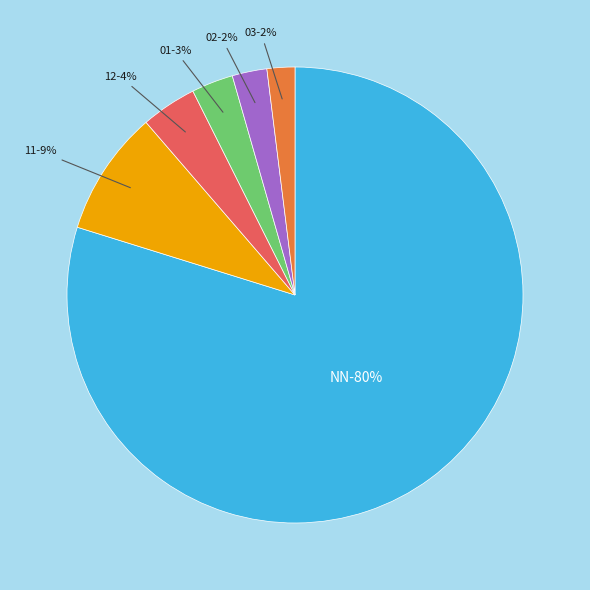

What is the smallest slice in the pie chart?

03